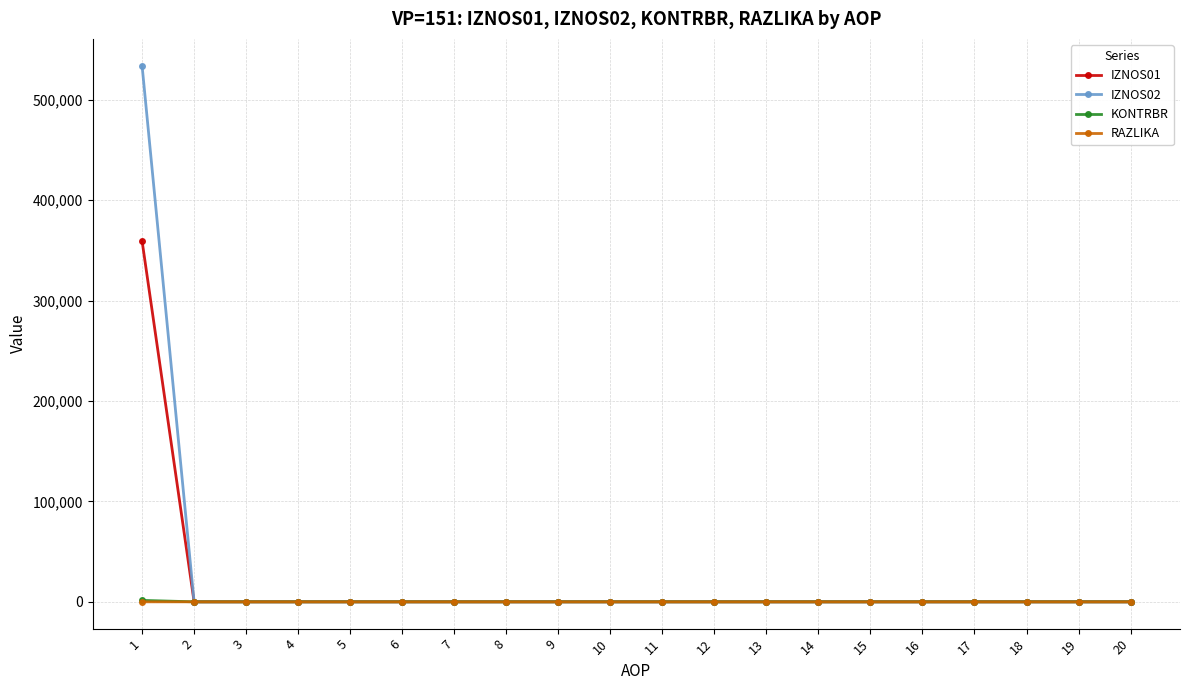

Which series has the widest spread of values?

IZNOS02